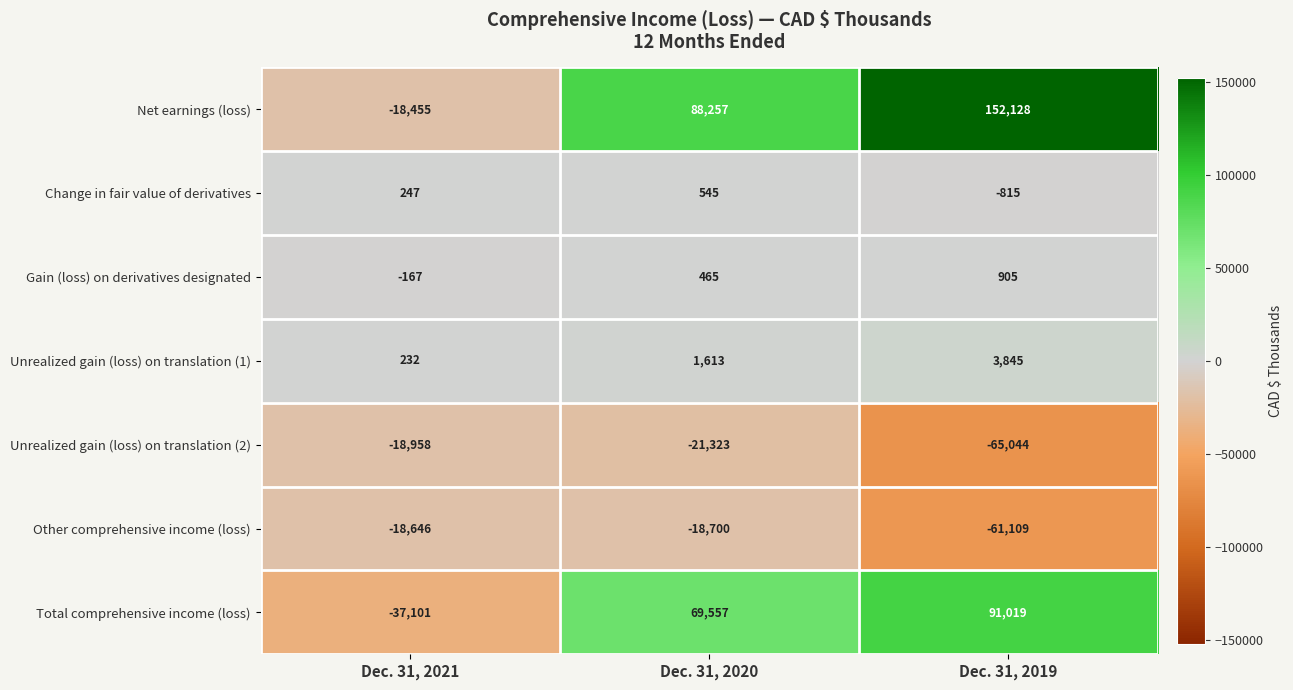

What is the sum of all Gain (loss) on derivatives designated values?

1203